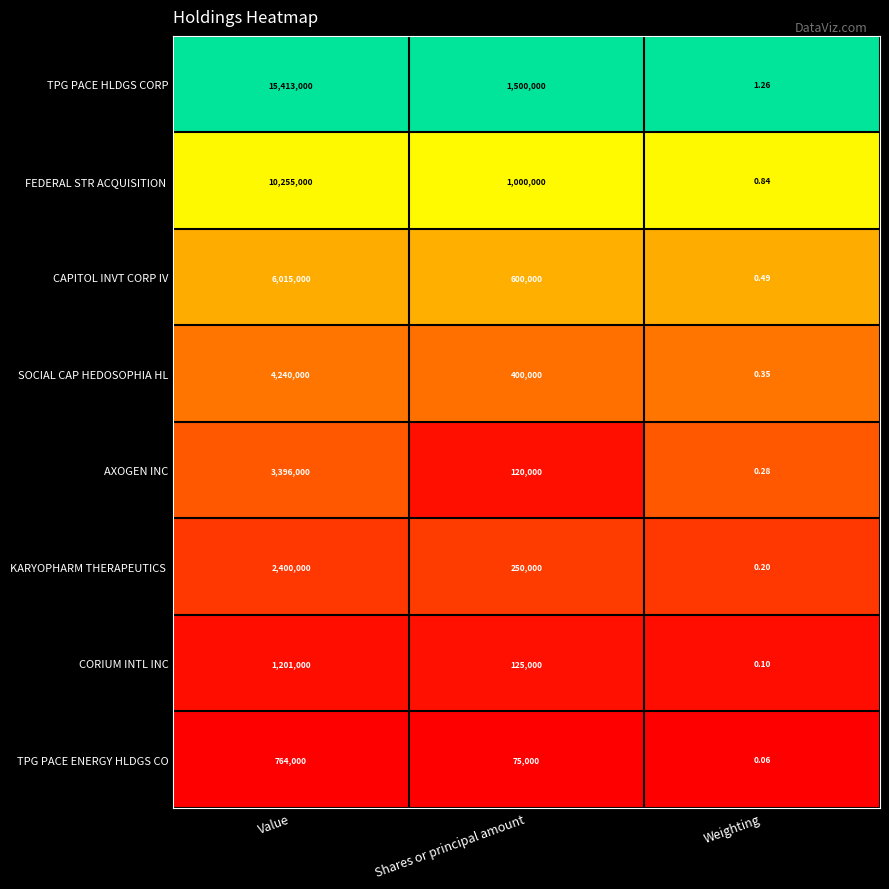

At which label is TPG PACE ENERGY HLDGS CO closest to 382000?

Shares or principal amount